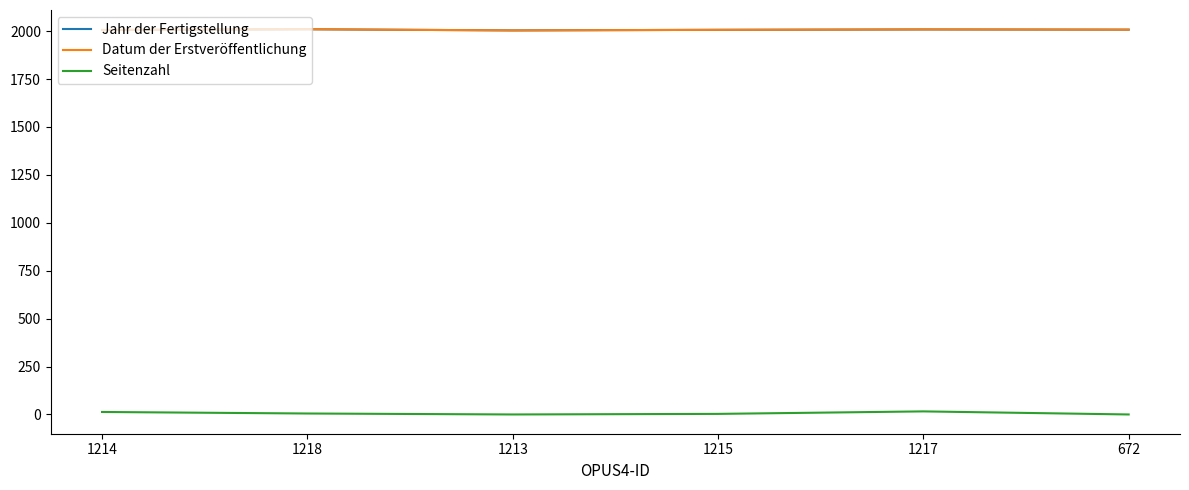

Is this an area chart (filled region under the line)?

No